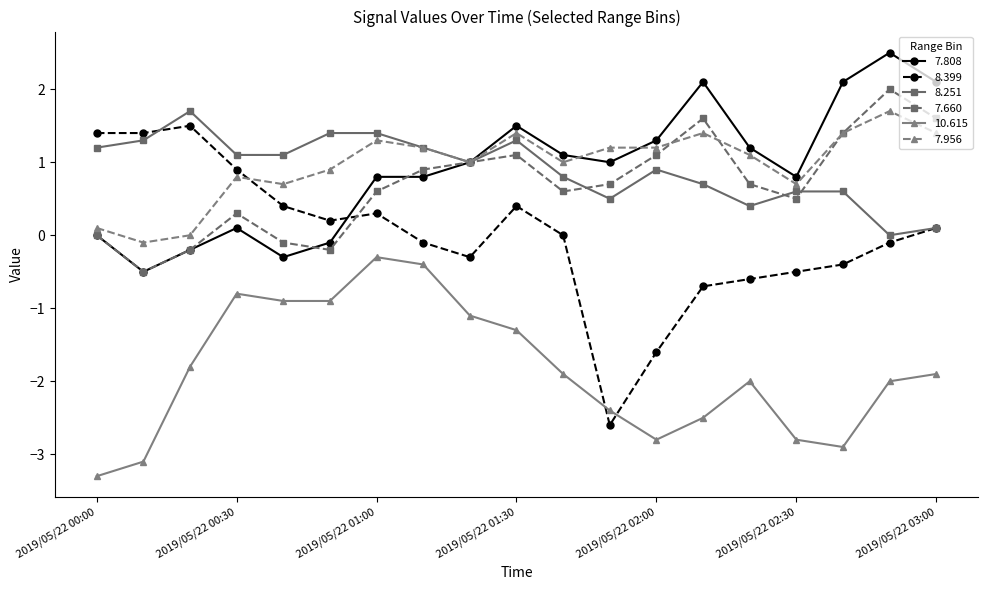

How many categories are shown in the chart?

19